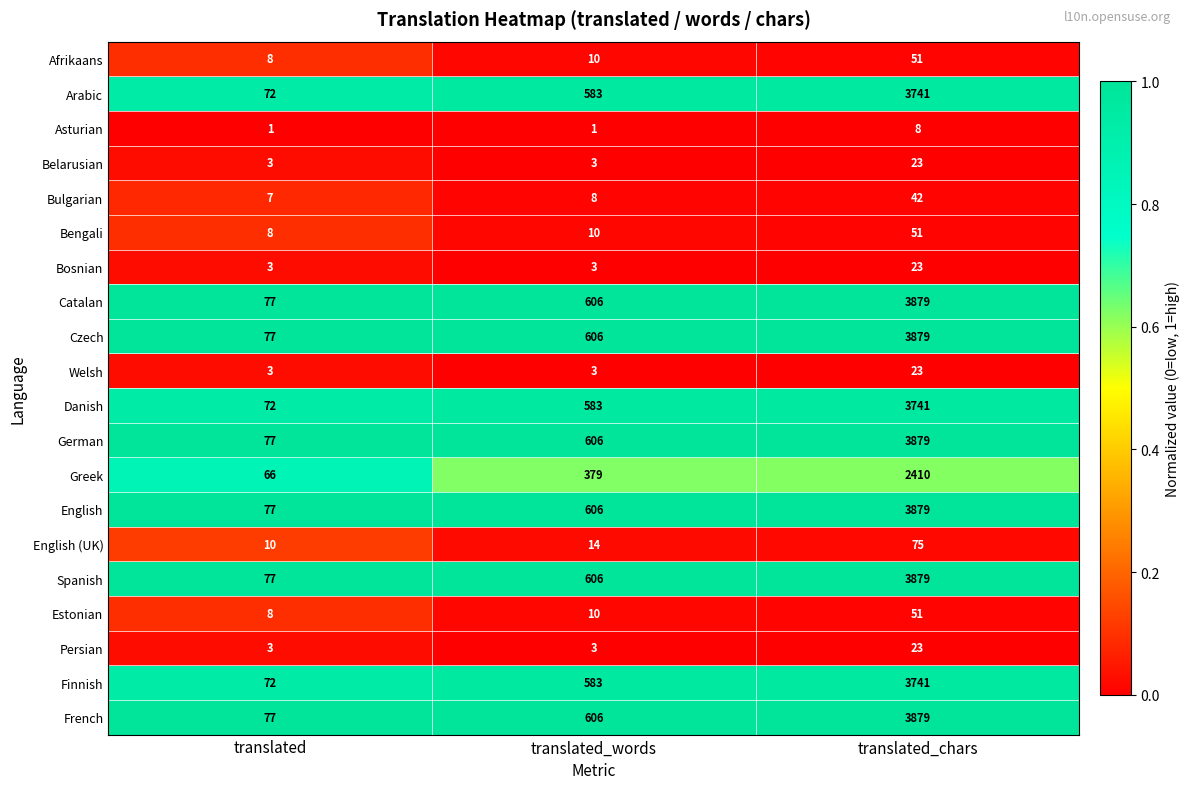

List the labels in order of Bengali value, smallest first.

translated, translated_words, translated_chars